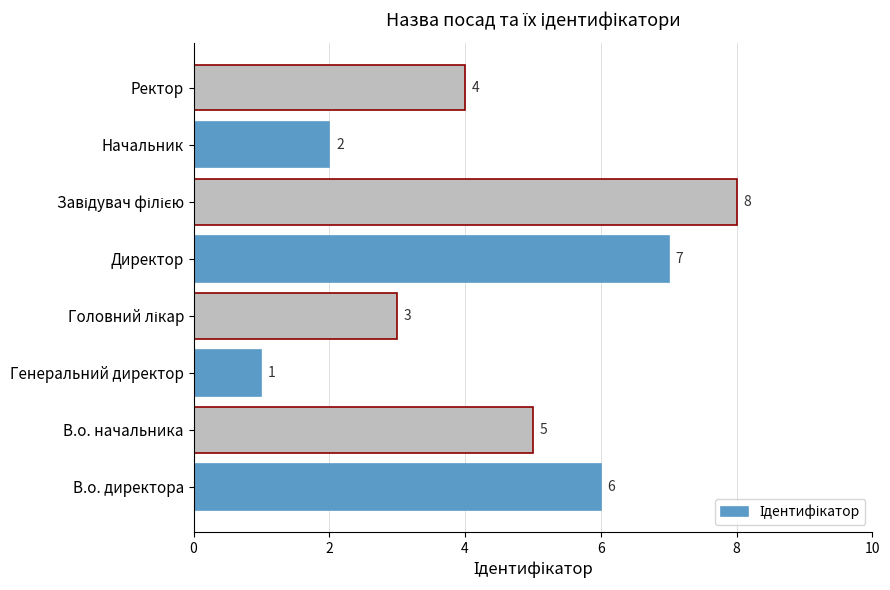

What is the ratio of the value at Ректор to the value at Директор?

0.6